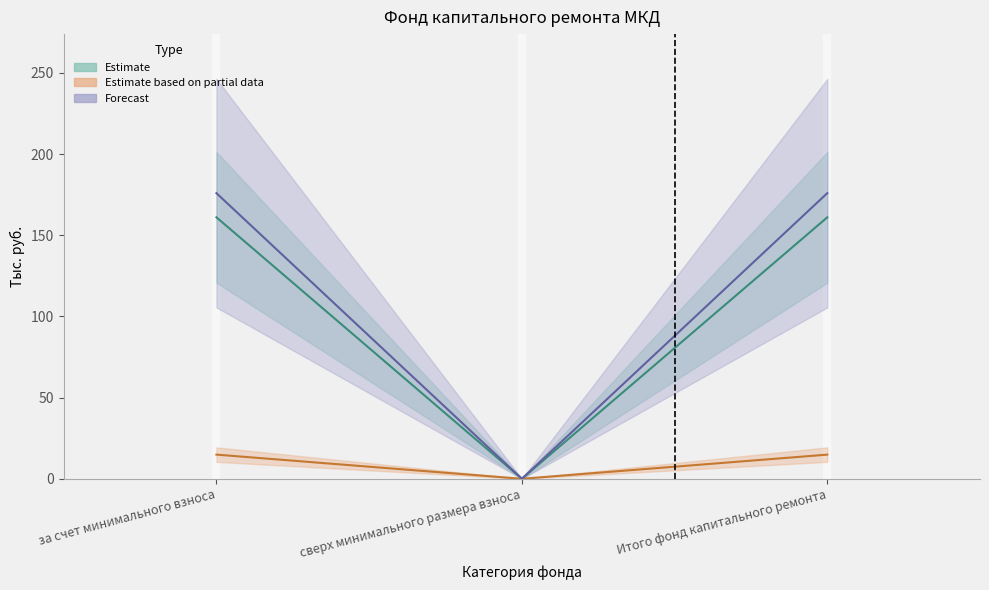

What is the label of the 1st point from the left?

за счет минимального взноса